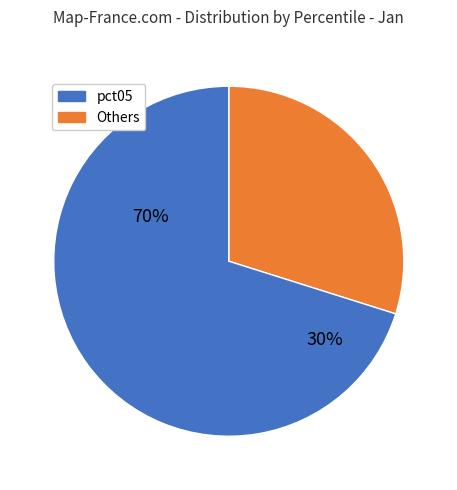

Is pct65 the majority of the pie?

No